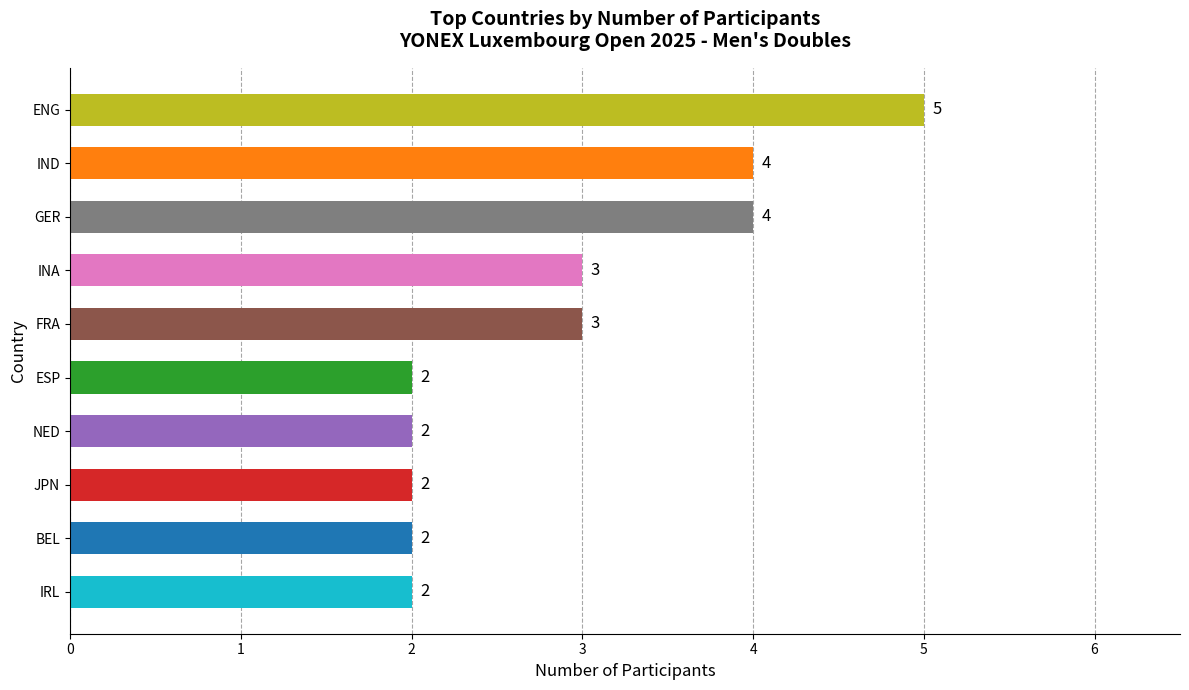

The value at ESP is 4. True or false?

False